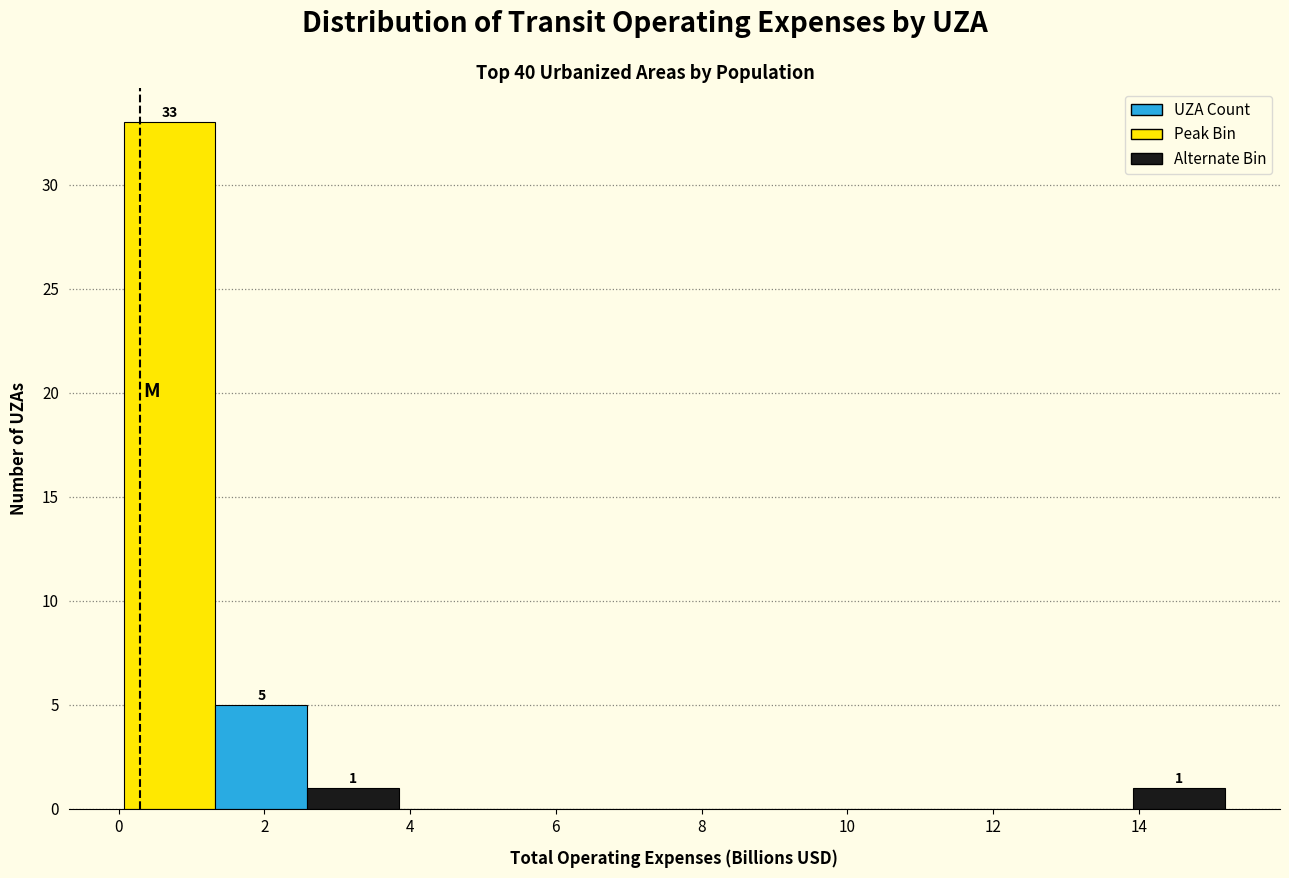

Which range on the x-axis has the tallest bar?

0.0 to 1.4